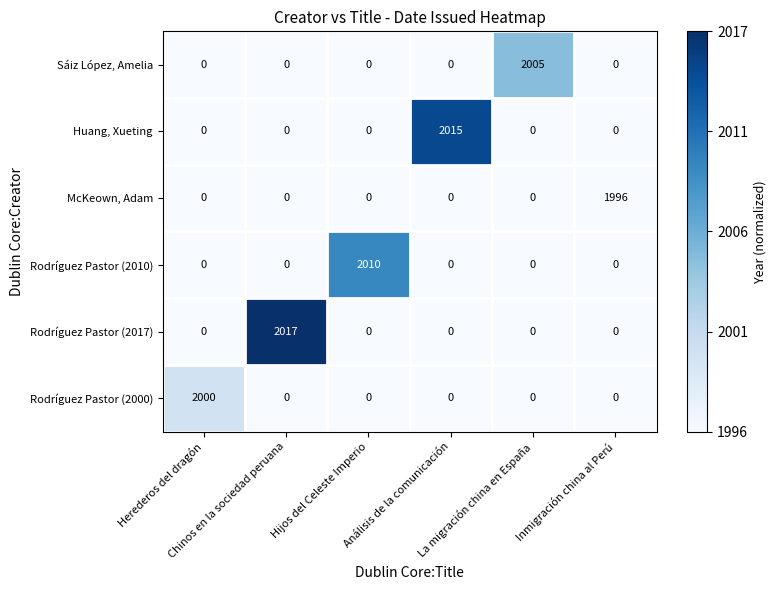

Which series has the largest total across all categories?

Rodríguez Pastor (2017)